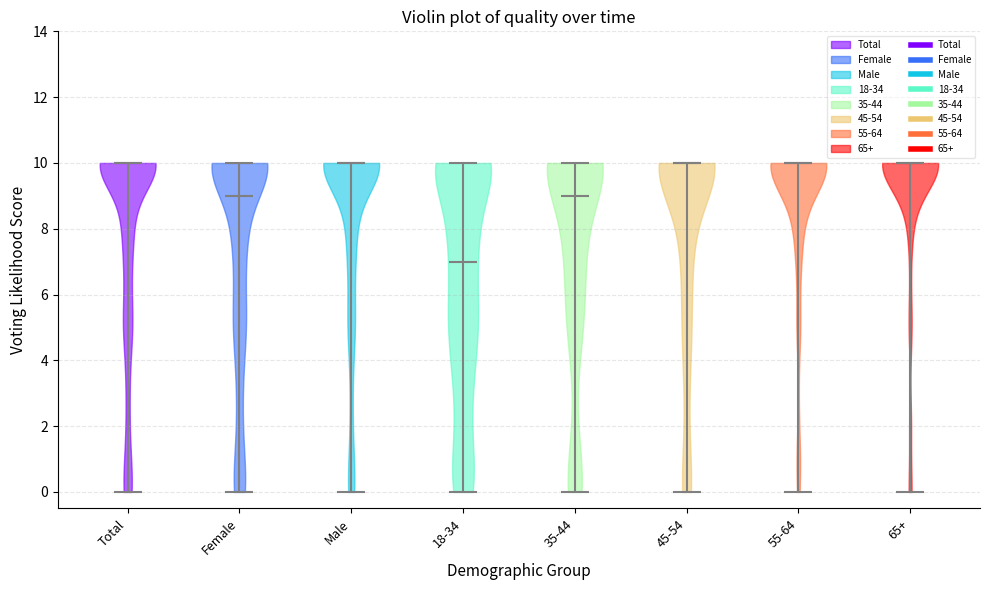

Reading left to right, read every violin against the y-axis: where its median line is, and the lowest and highest points it reaches. The values are not printed on the chart, so give them approximately, as read against the axis.

Total: median line 10, lowest point 0, highest point 10
Female: median line 9, lowest point 0, highest point 10
Male: median line 10, lowest point 0, highest point 10
18-34: median line 7, lowest point 0, highest point 10
35-44: median line 9, lowest point 0, highest point 10
45-54: median line 10, lowest point 0, highest point 10
55-64: median line 10, lowest point 0, highest point 10
65+: median line 10, lowest point 0, highest point 10